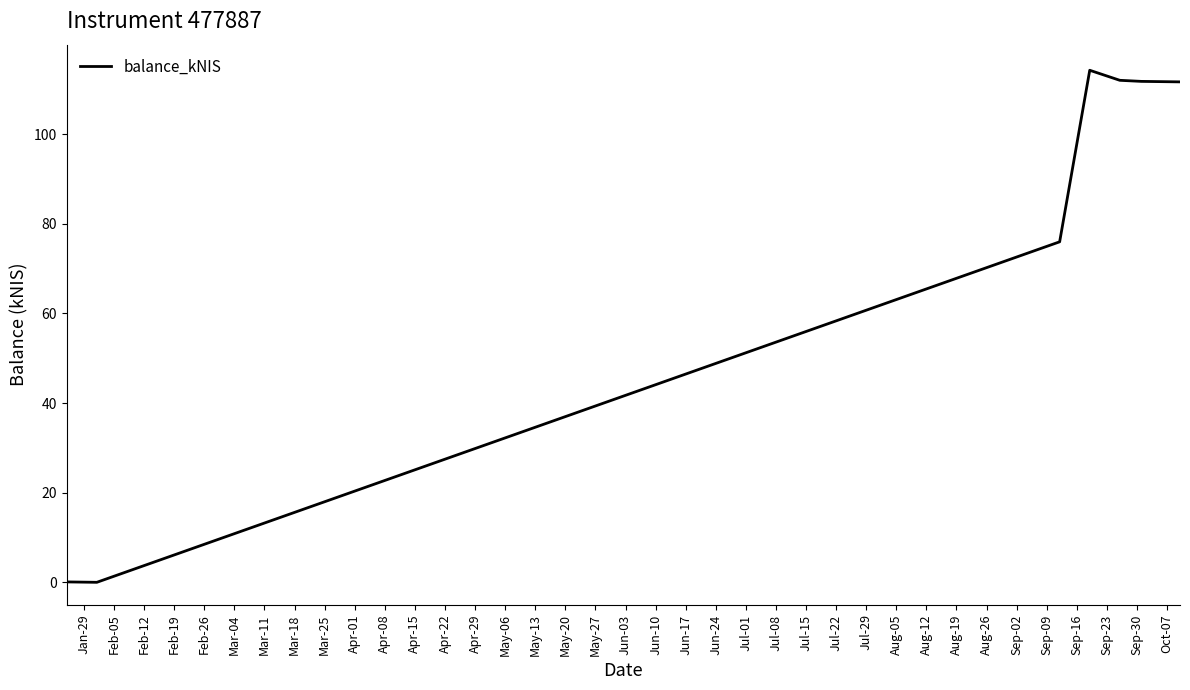

How many lines are shown in the chart?

1